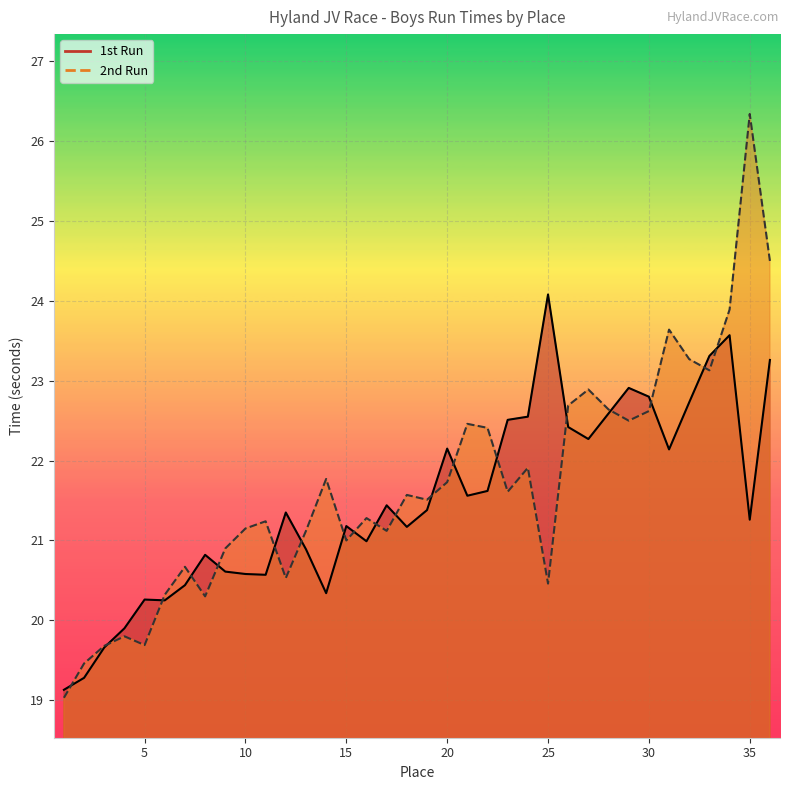

True or false: 1st Run has a value of 22.7 at 32.

True